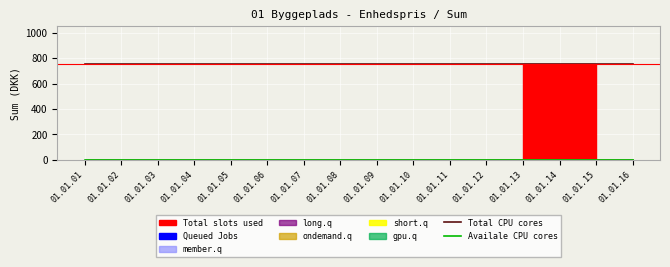

True or false: Total CPU cores has a value of 1310 at 01.01.07.

False